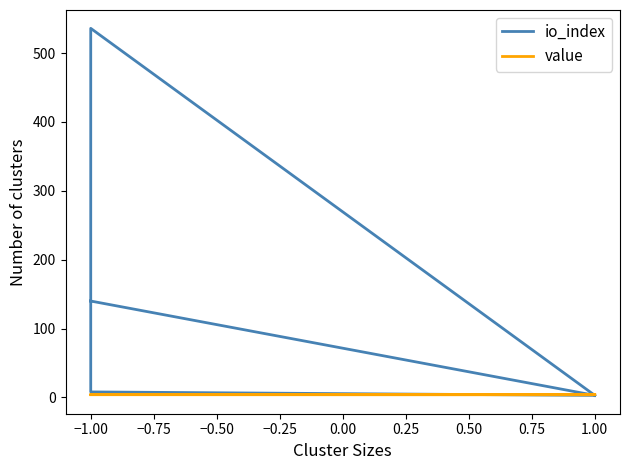

Is it true that io_index equals 4.2 at 1.00?

False